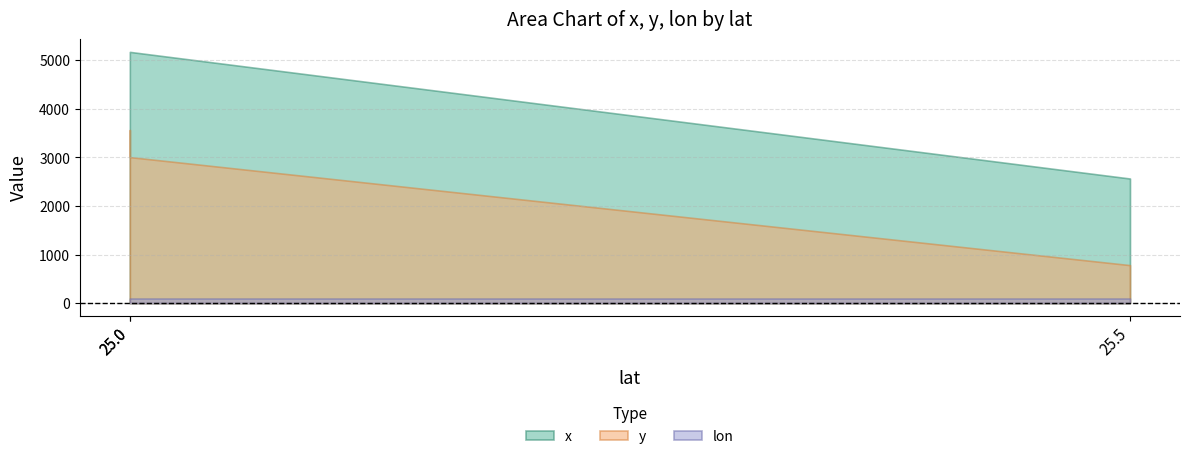

What is the sum of all x values?

8341.4